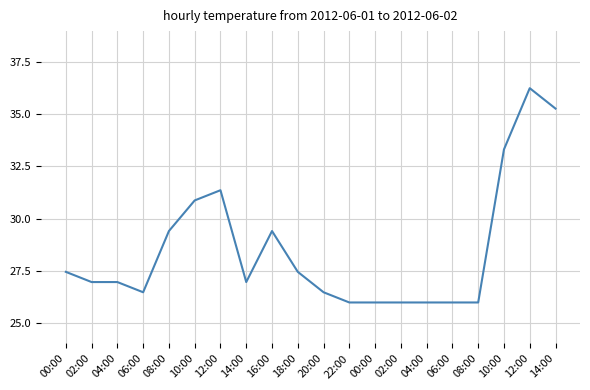

Is it true that the value at 06:00 is 45.2?

False